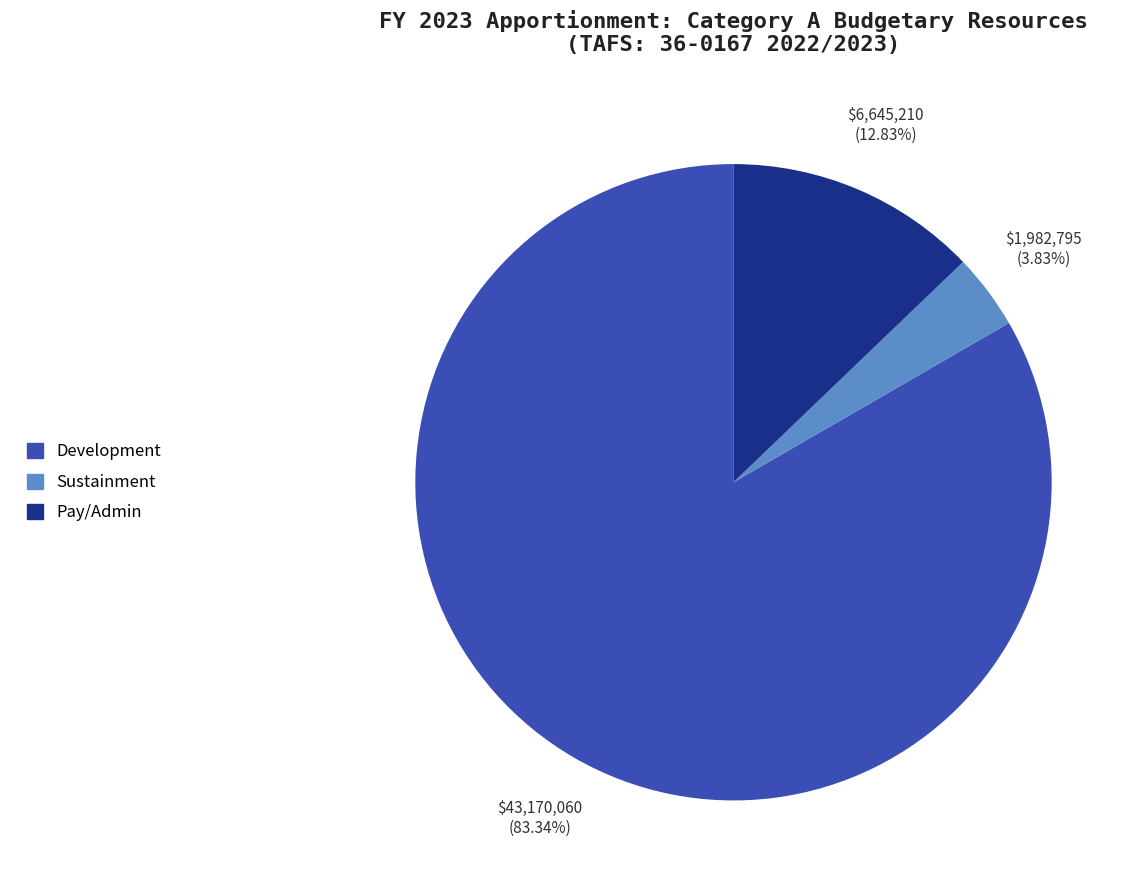

Does any single category account for the majority?

Yes